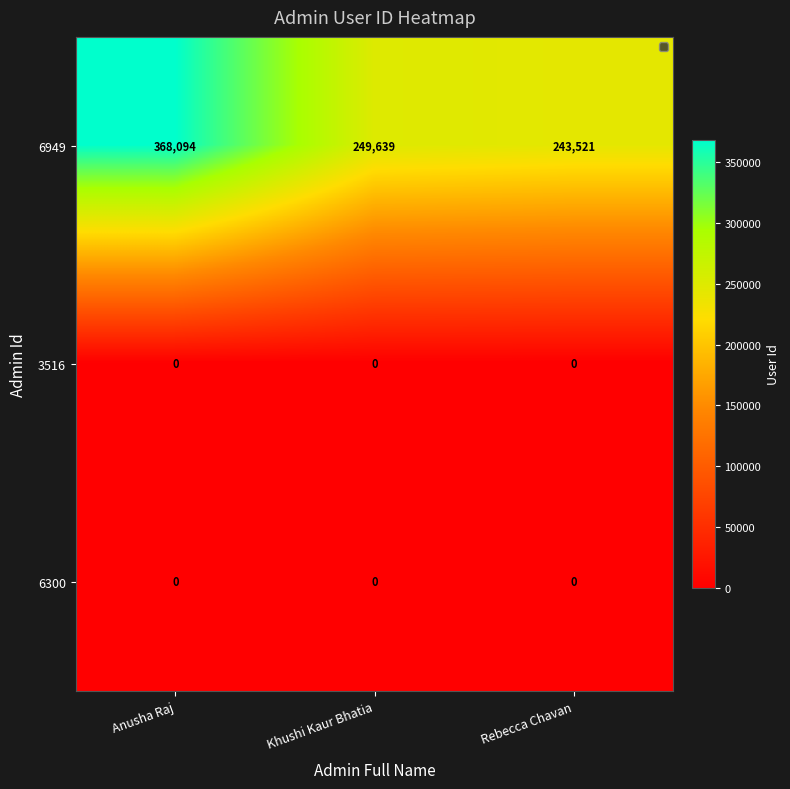

At which label does 6949 first exceed 249639?

Anusha Raj